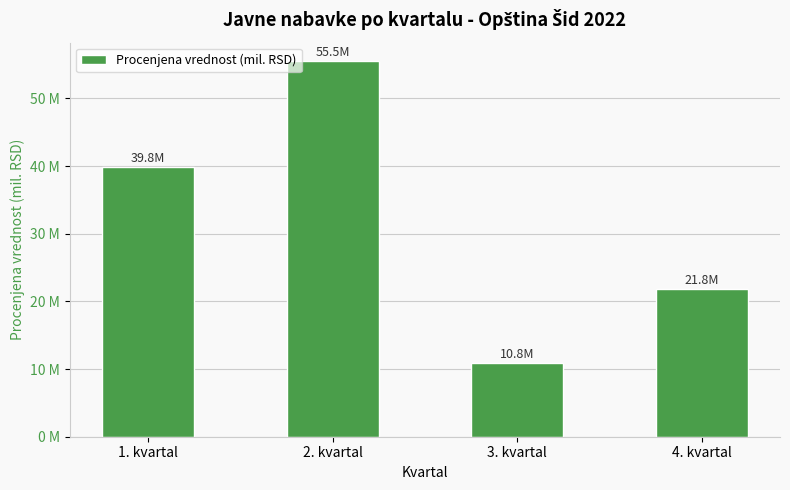

What is the change in value from 3. kvartal to 4. kvartal?

+11.0